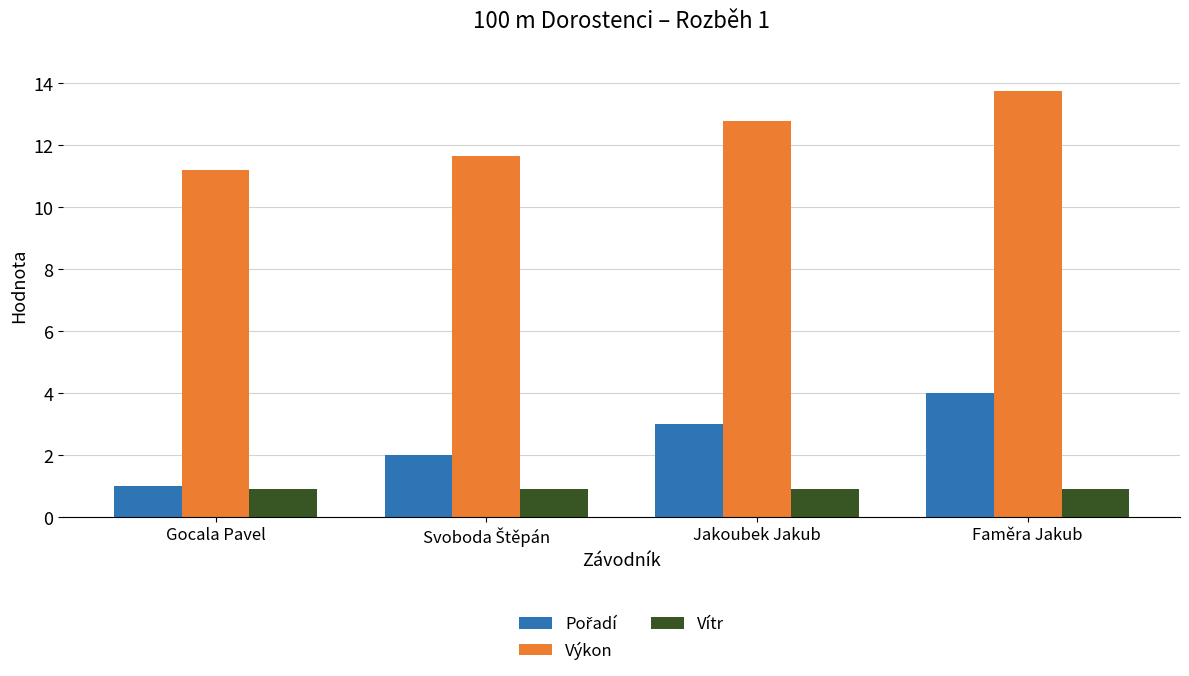

True or false: Výkon has a value of 4.9 at Faměra Jakub.

False